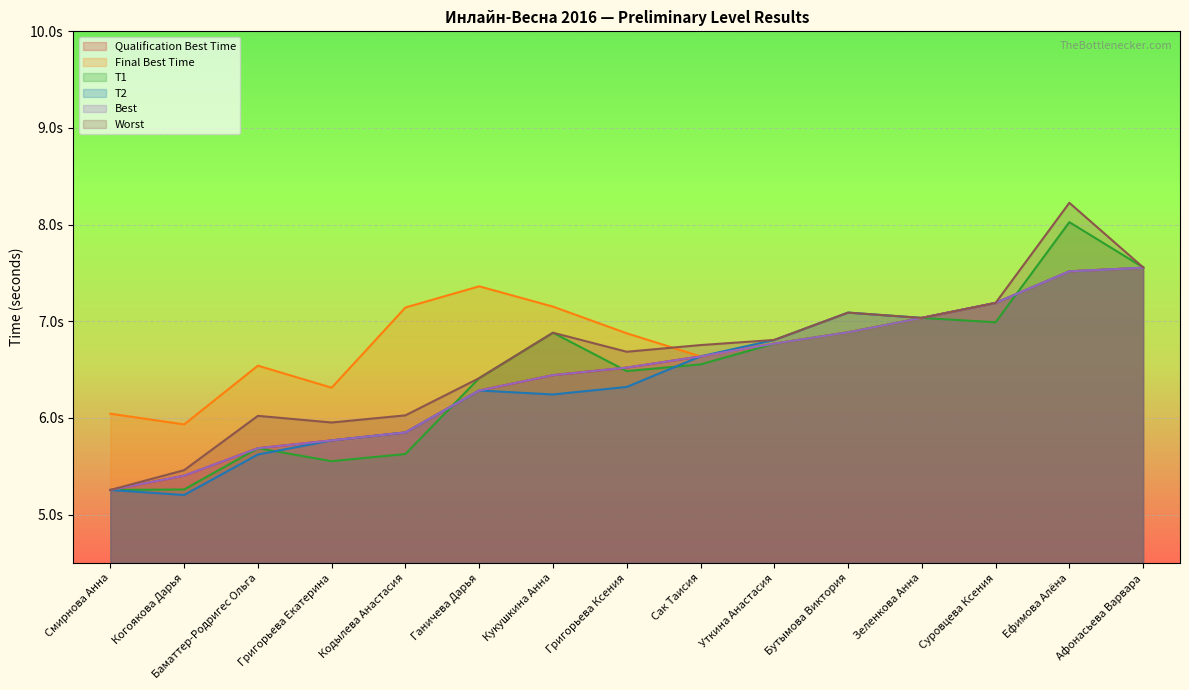

Which series has the widest spread of values?

Worst